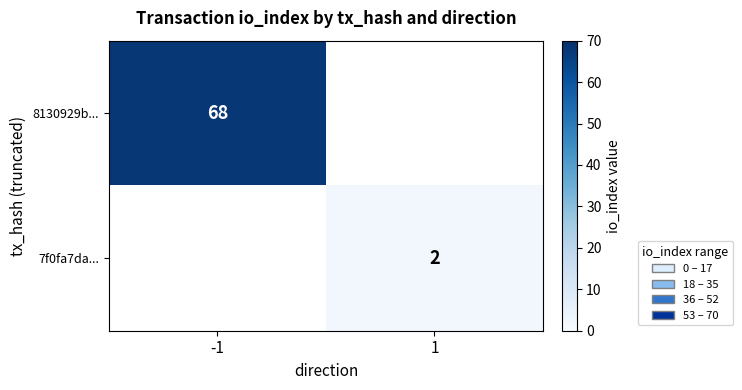

The 7f0fa7da... series shows 3 at 1. True or false?

False